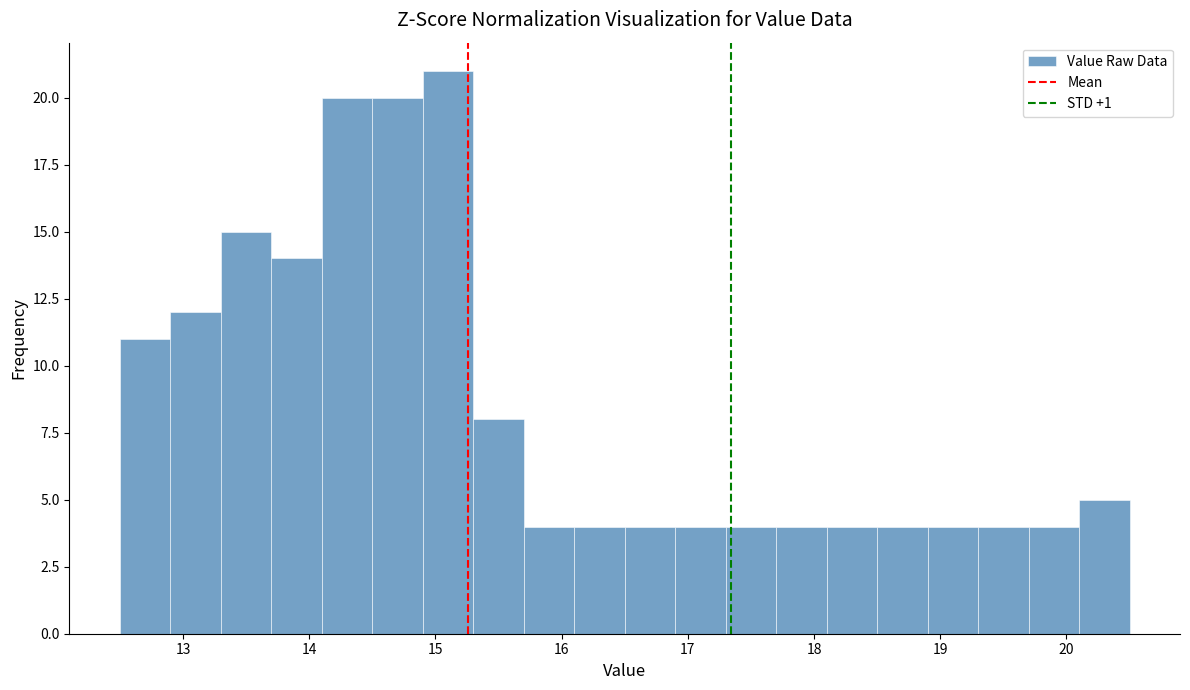

What is the height of the bar covering 17.3 to 17.7 on the x-axis? The values are not printed on the chart, so give them approximately, as read against the axis.

4